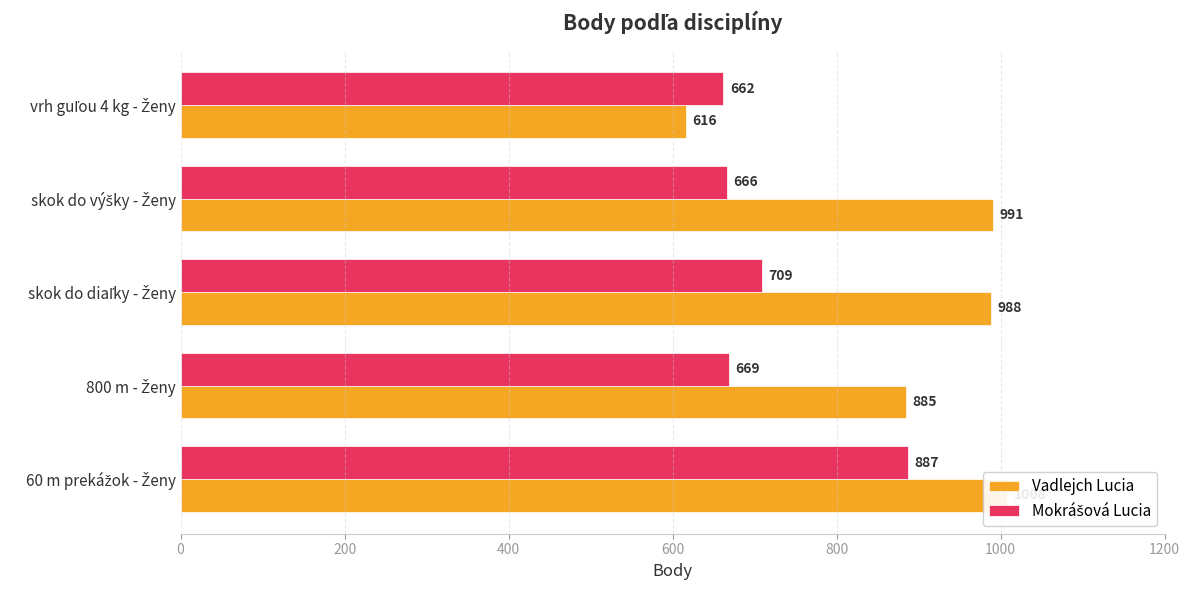

What is the sum of all Vadlejch Lucia values?

4488